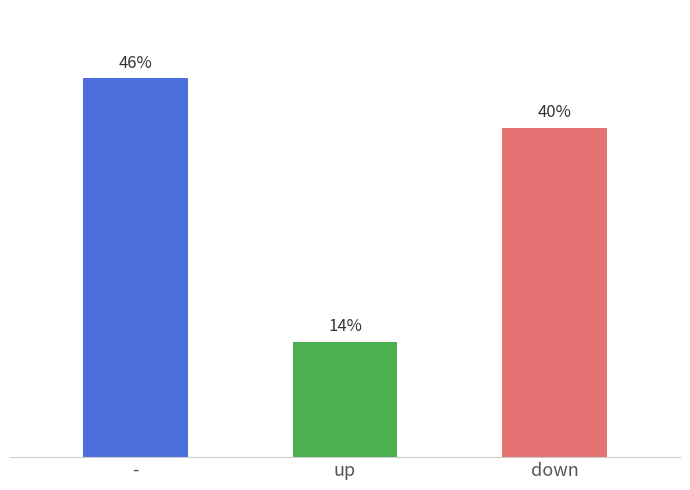

Does the chart contain any negative values?

No